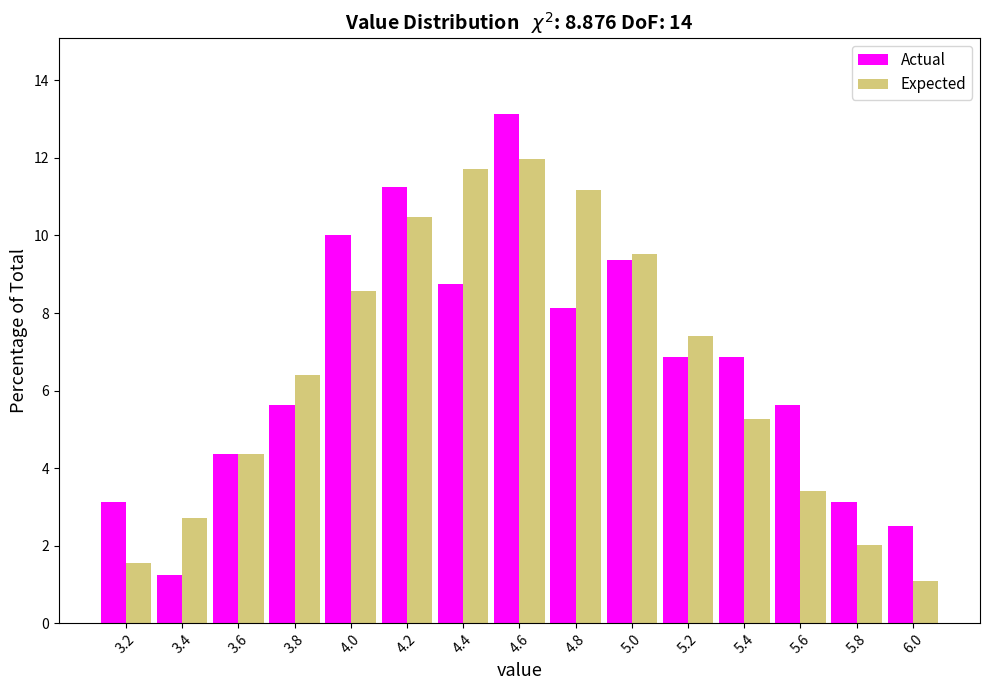

In the Expected series, which range on the x-axis has the tallest bar?

4.5 to 4.7